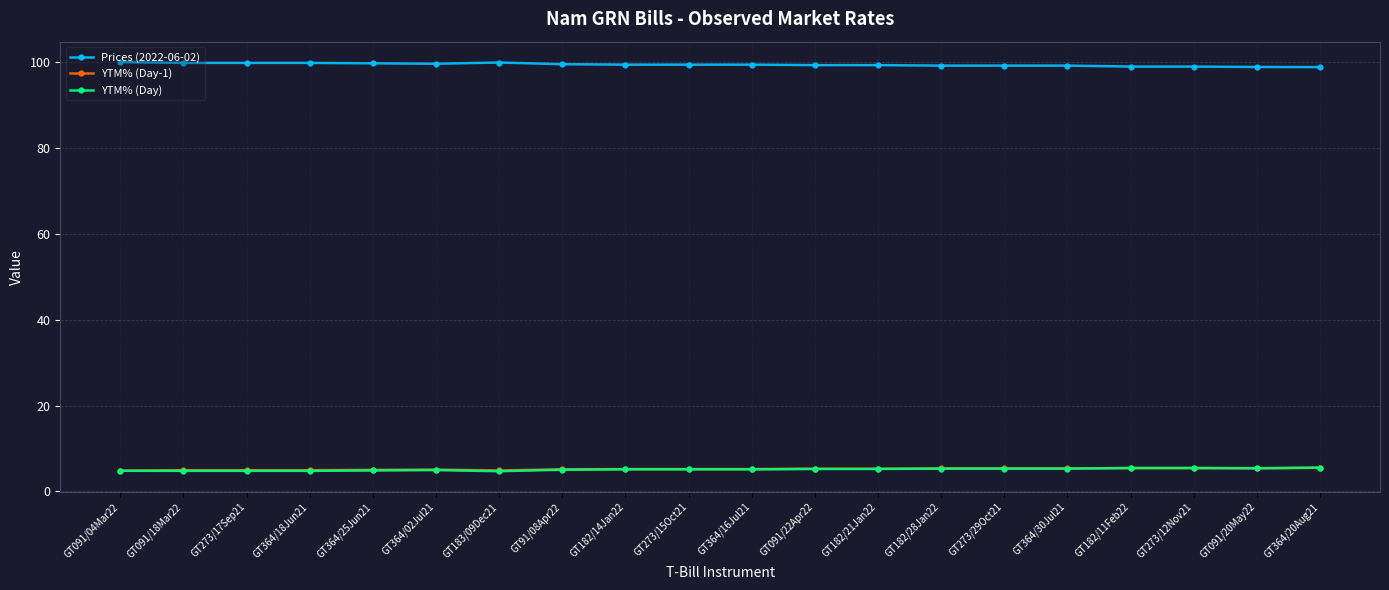

How many categories are shown in the chart?

20